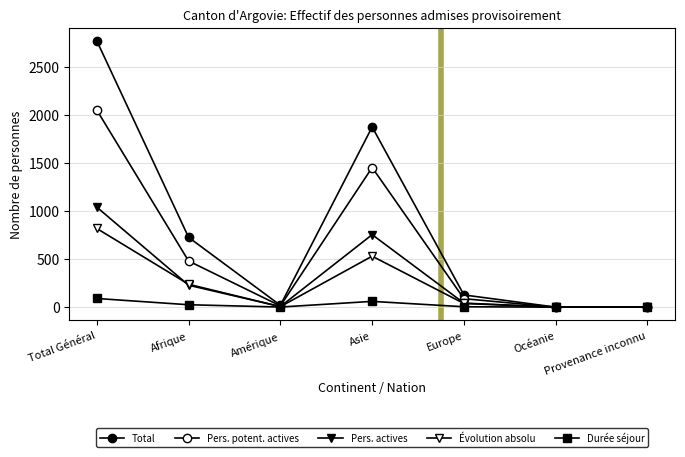

Reading left to right, transcribe all the data shown in this chart.

Total: Total Général=2769	Afrique=726	Amérique=19	Asie=1874	Europe=127	Océanie=0	Provenance inconnu=0
Personnes potentiellement actives: Total Général=2049	Afrique=480	Amérique=13	Asie=1452	Europe=88	Océanie=0	Provenance inconnu=0
Personnes actives: Total Général=1040	Afrique=228	Amérique=6	Asie=754	Europe=42	Océanie=0	Provenance inconnu=0
Evolution absolu: Total Général=818	Afrique=238	Amérique=5	Asie=530	Europe=38	Océanie=0	Provenance inconnu=0
Duree sejour total: Total Général=90	Afrique=25	Amérique=1	Asie=60	Europe=4	Océanie=0	Provenance inconnu=0